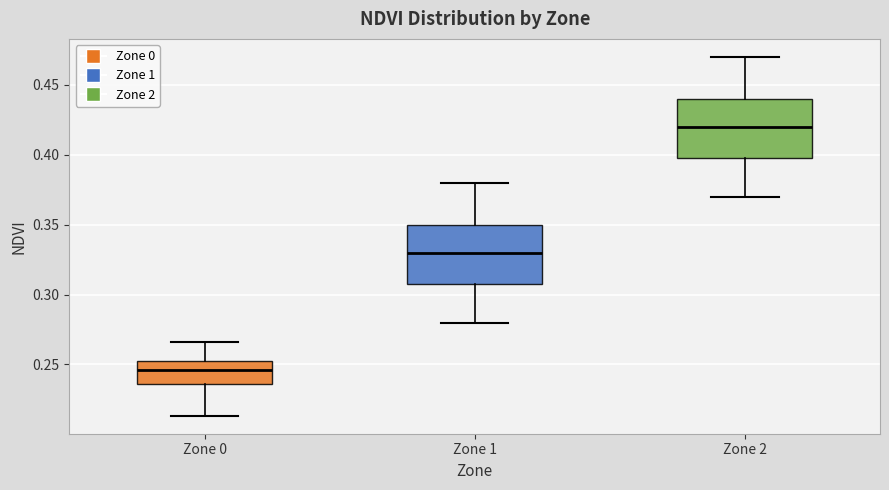

Reading left to right, read every box against the y-axis: the position of its median line, the range the box covers, and the ends of its whiskers. The values are not printed on the chart, so give them approximately, as read against the axis.

Zone 0: median 0.245, box 0.235 to 0.250, whiskers 0.215 to 0.265
Zone 1: median 0.330, box 0.310 to 0.350, whiskers 0.280 to 0.380
Zone 2: median 0.420, box 0.400 to 0.440, whiskers 0.370 to 0.470